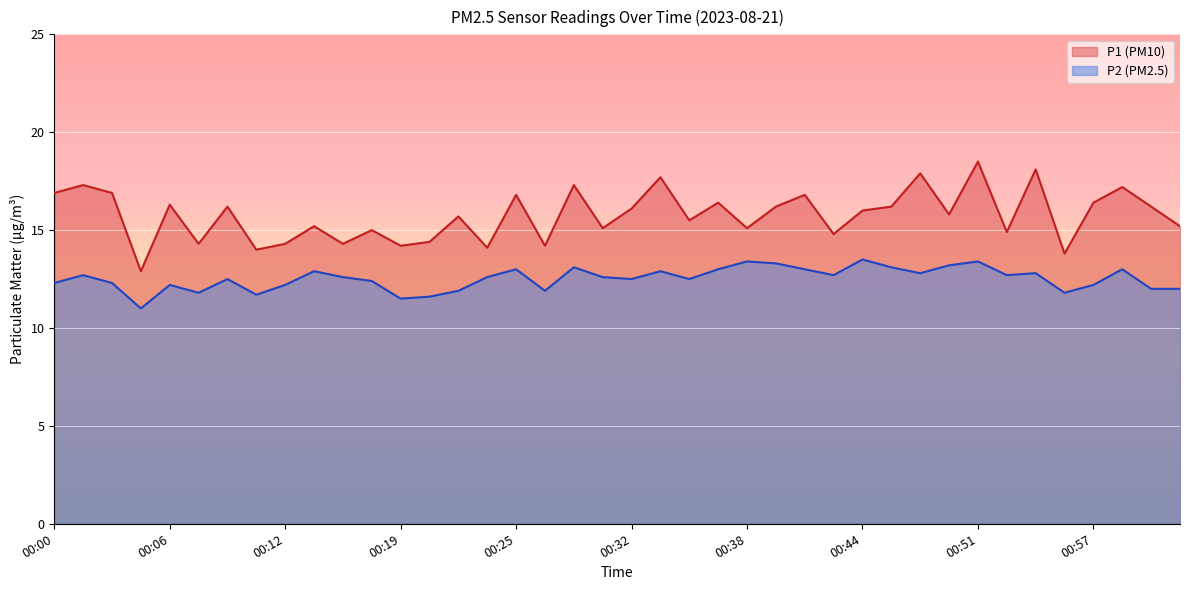

Which series has the largest total across all categories?

P1 (PM10)